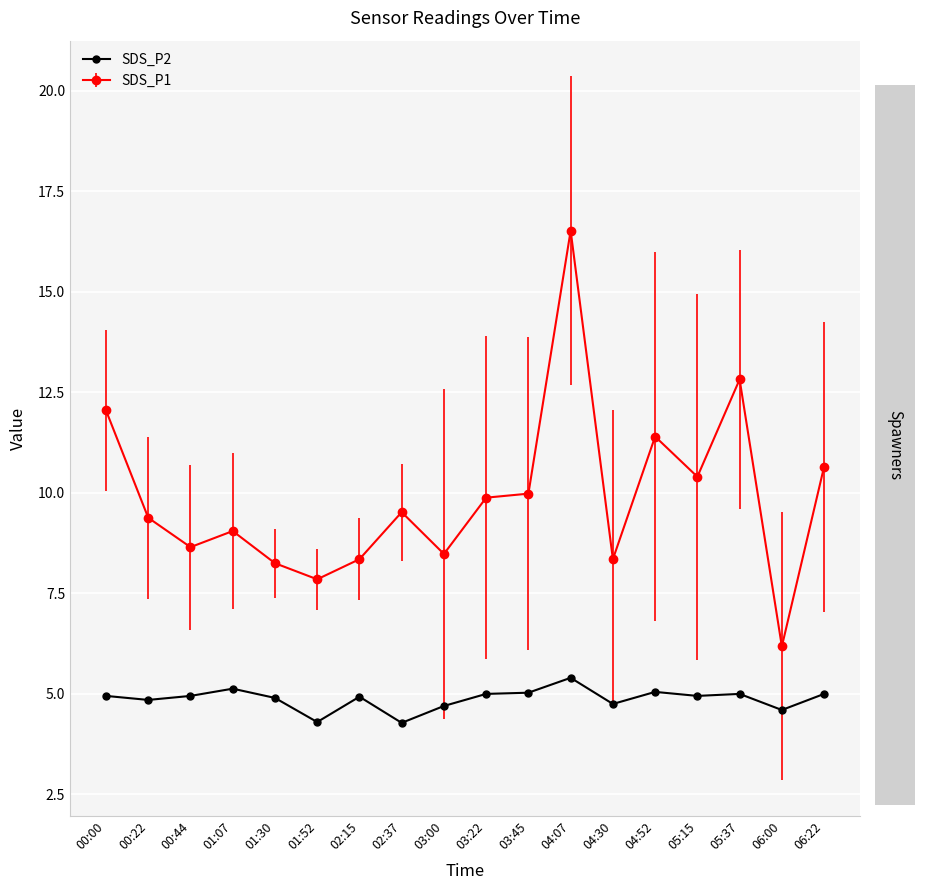

Which series has the largest range (max minus min)?

SDS_P1